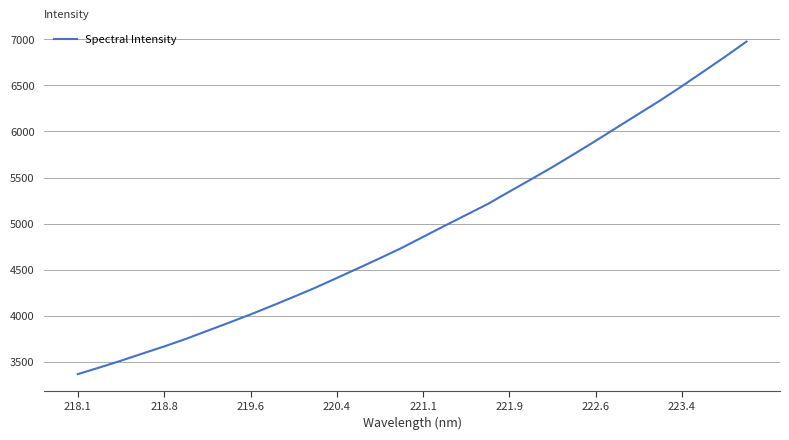

What is the smallest value displayed?

3368.2